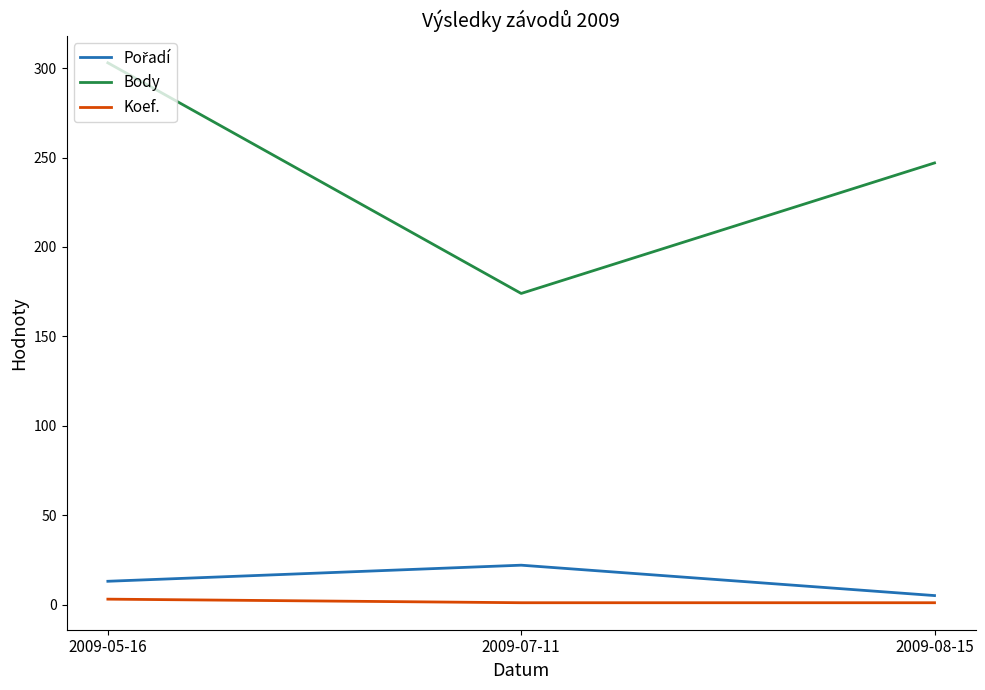

What is the difference between the highest and lowest values at 2009-07-11?

173